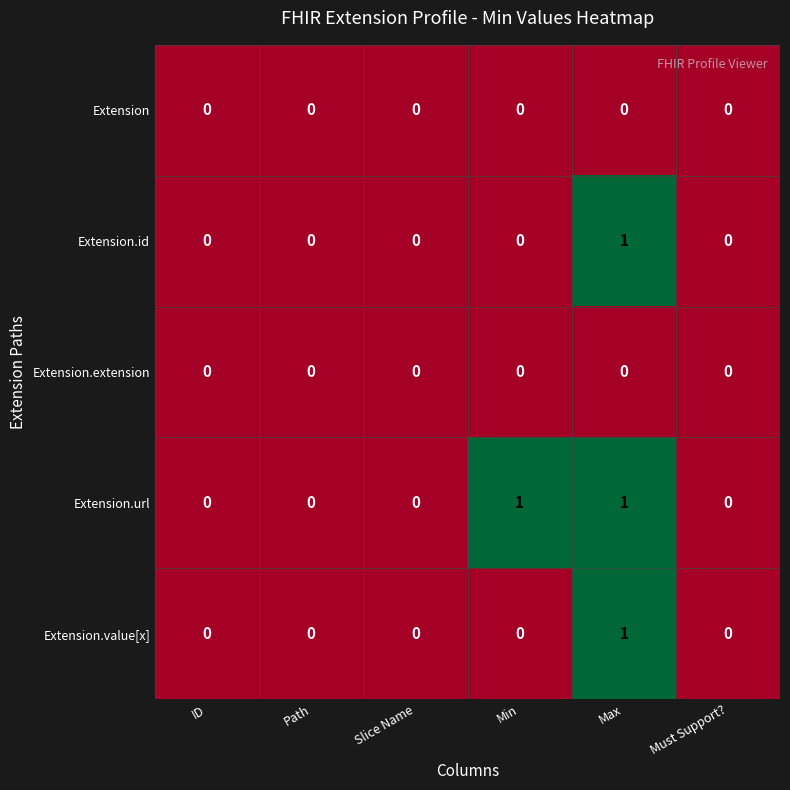

Between Path and Min, which series saw the biggest shift?

Extension.url